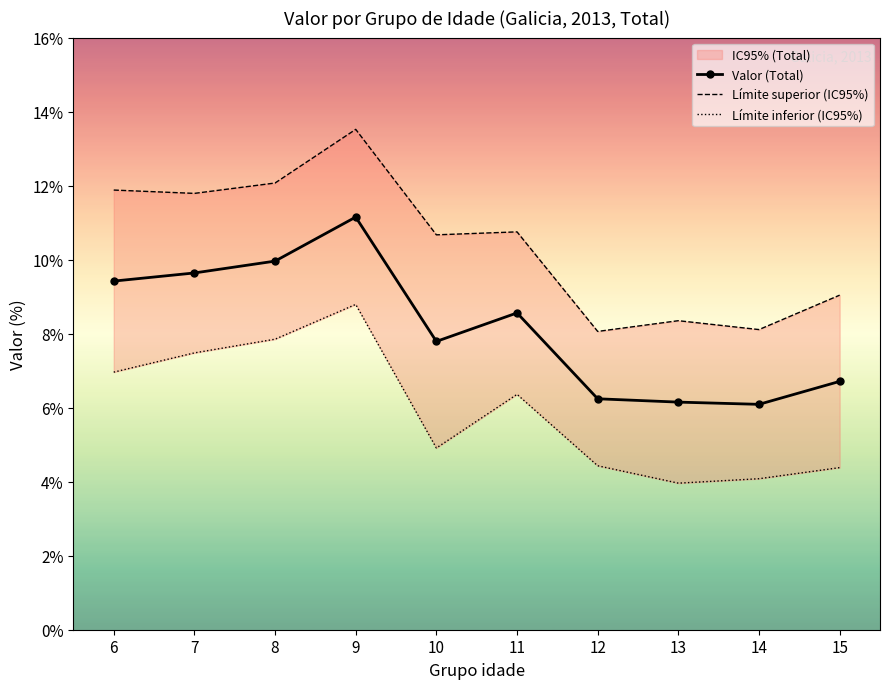

Reading left to right, transcribe all the data shown in this chart.

Valor (Total): 6=9.4	7=9.6	8=10.0	9=11.2	10=7.8	11=8.6	12=6.2	13=6.2	14=6.1	15=6.7
Límite superior (IC95%): 6=11.9	7=11.8	8=12.1	9=13.5	10=10.7	11=10.8	12=8.1	13=8.3	14=8.1	15=9.0
Límite inferior (IC95%): 6=7.0	7=7.5	8=7.8	9=8.8	10=4.9	11=6.4	12=4.4	13=4.0	14=4.1	15=4.4